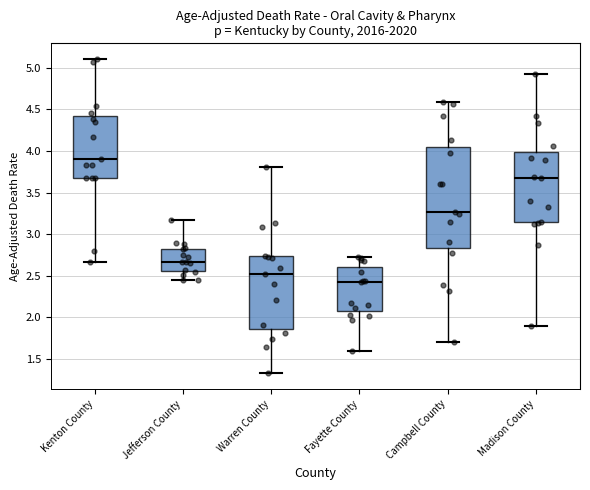

Which box has the highest median line?

Kenton County